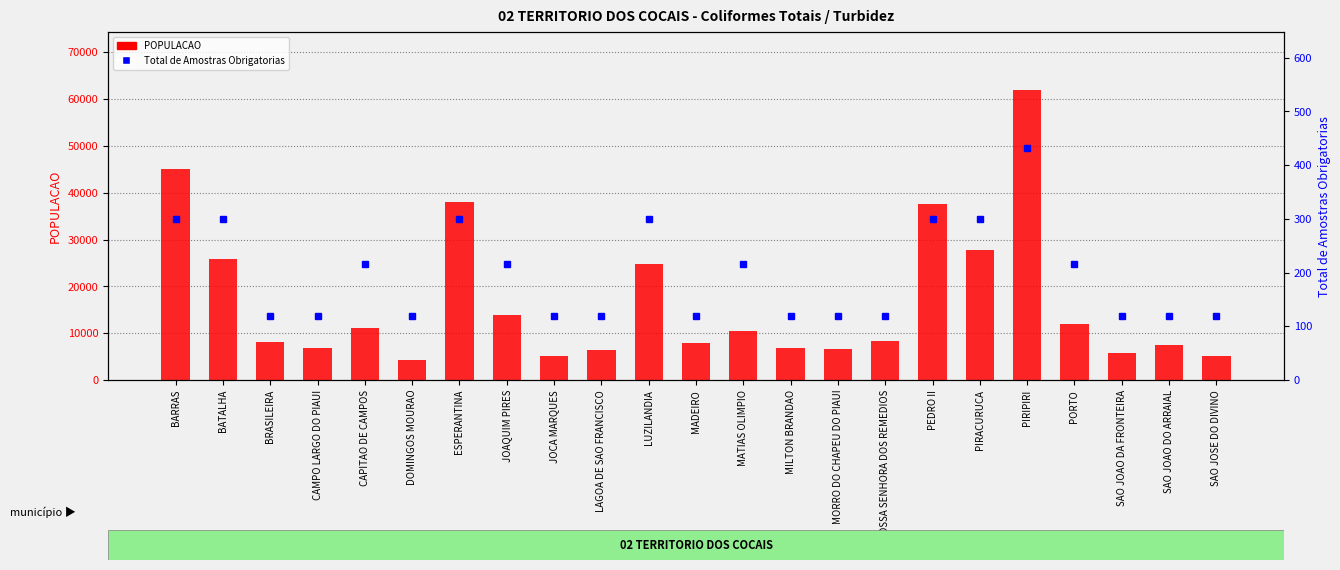

What is the highest value of the POPULACAO series?

61963